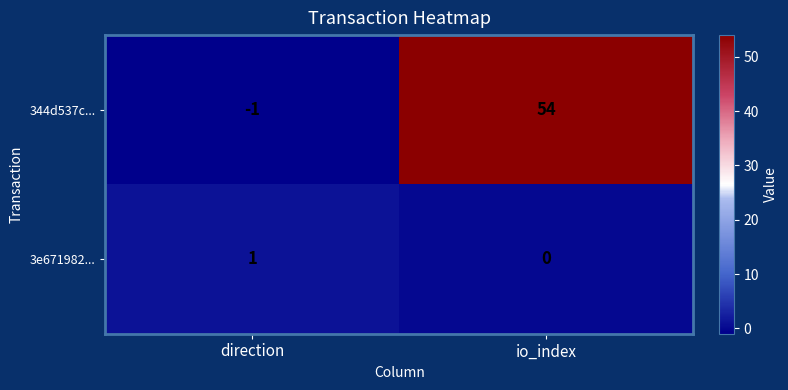

Reading right to left, list all the values displayed in this chart.

344d537c...: io_index=54	direction=-1
3e671982...: io_index=0	direction=1